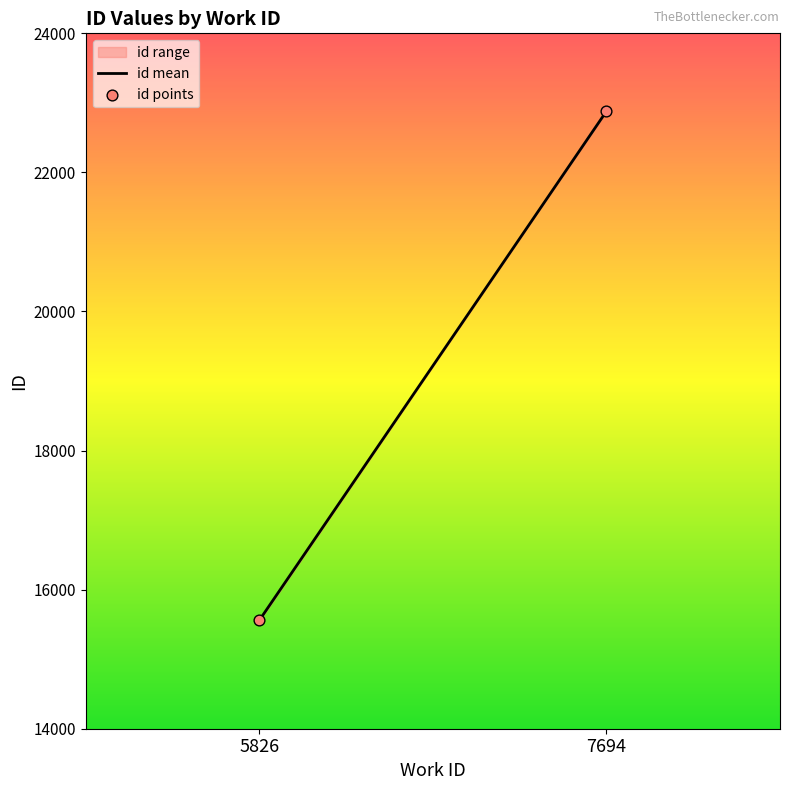

What is the range of Y values (max minus min)?

7318.9